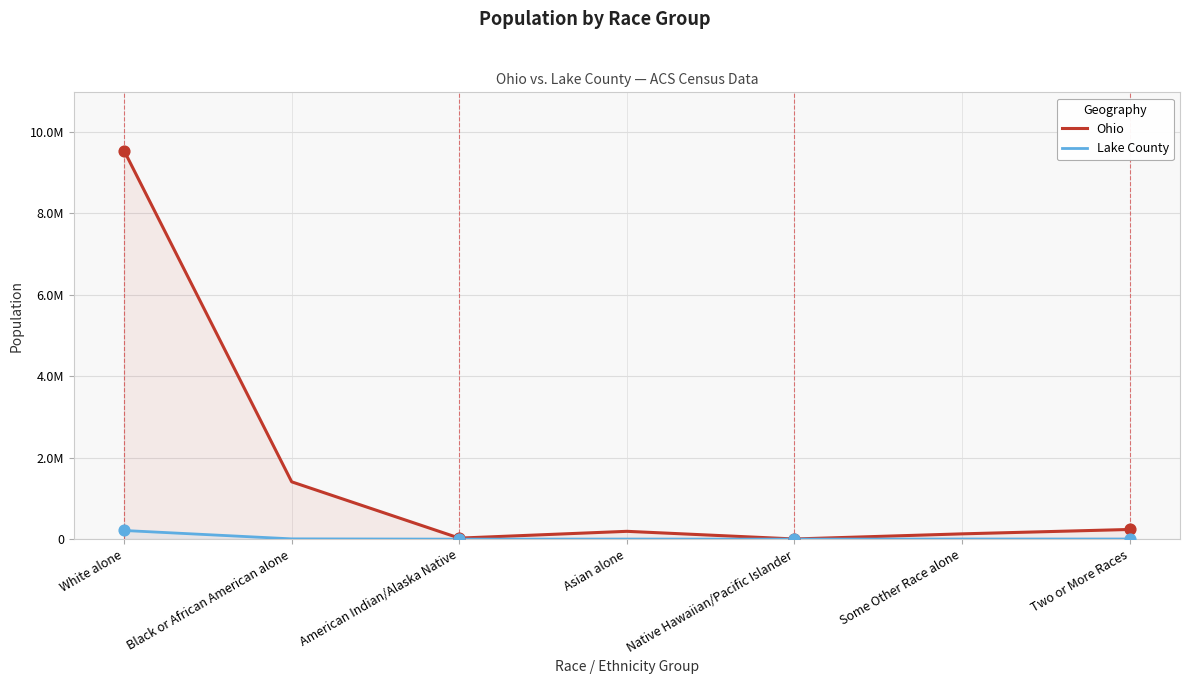

At which category is the sum across all series the highest?

White alone